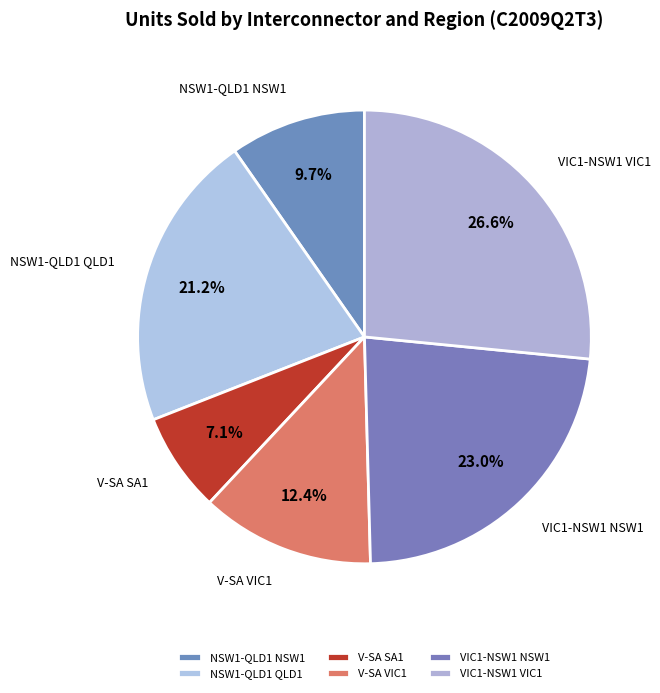

Is it true that NSW1-QLD1 QLD1 is 8% of the pie?

False